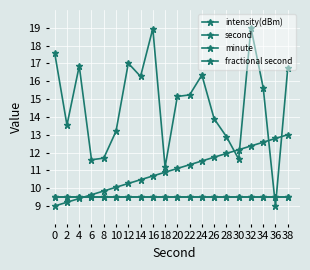

Is it true that second equals 9.6 at 6?

True